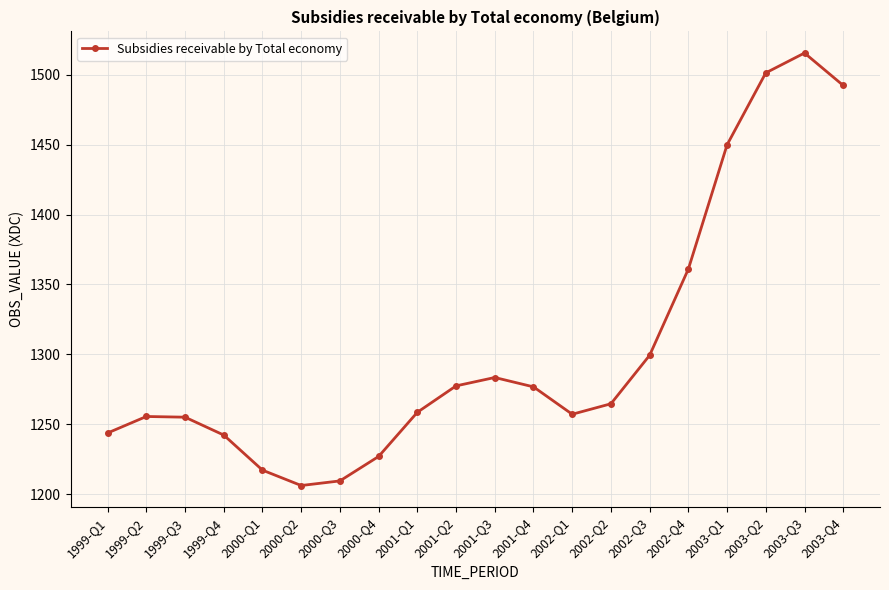

How many categories are shown in the chart?

20